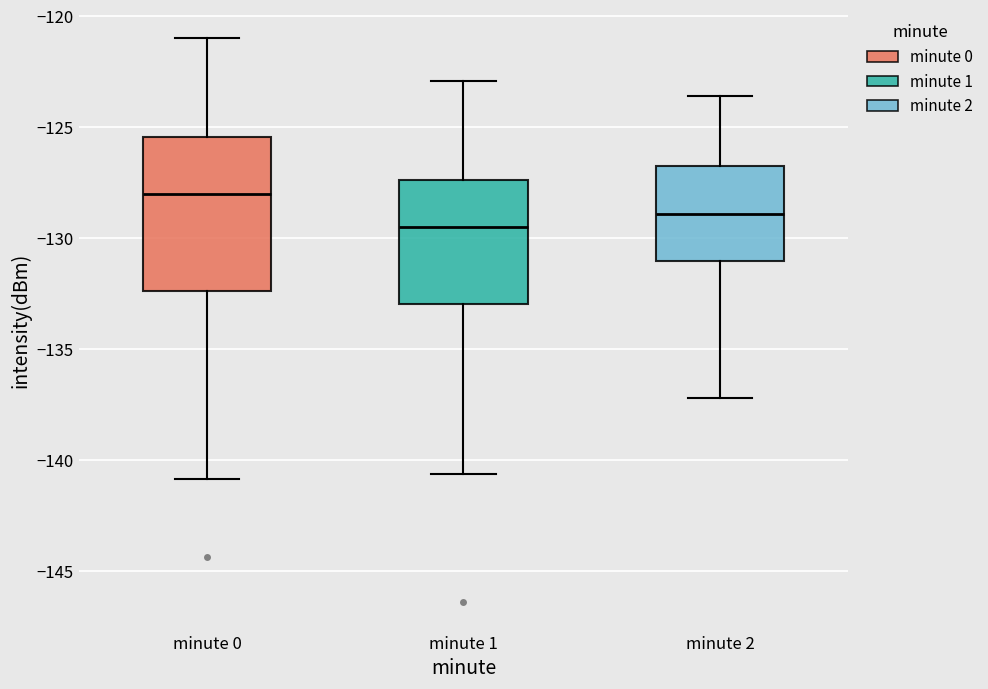

Reading left to right, transcribe this box plot: for each box, give where its median line is, the range the box spans, and where its two whiskers end, as read against the y-axis. The values are not printed on the chart, so give them approximately, as read against the axis.

minute 0: median -128.0, box -132.5 to -125.5, whiskers -141.0 to -121.0
minute 1: median -129.5, box -133.0 to -127.5, whiskers -140.5 to -123.0
minute 2: median -129.0, box -131.0 to -126.5, whiskers -137.0 to -123.5